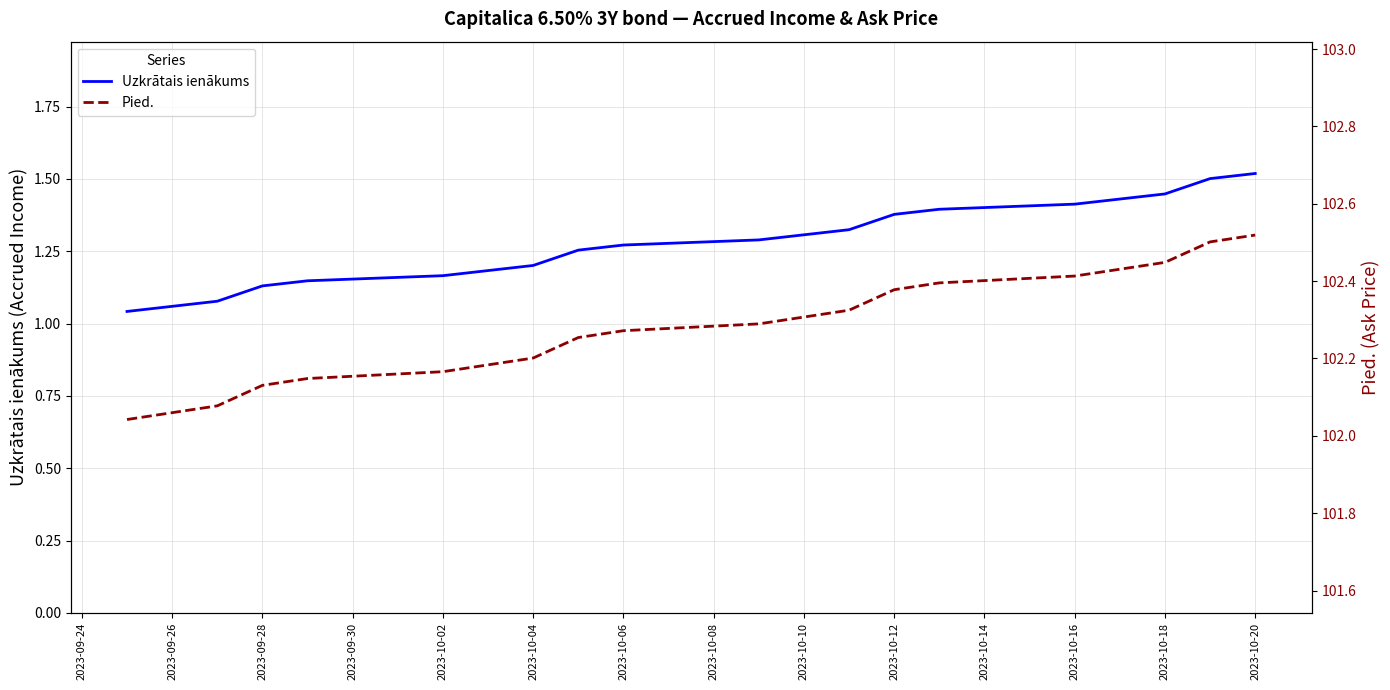

How many data points does each series have?

20